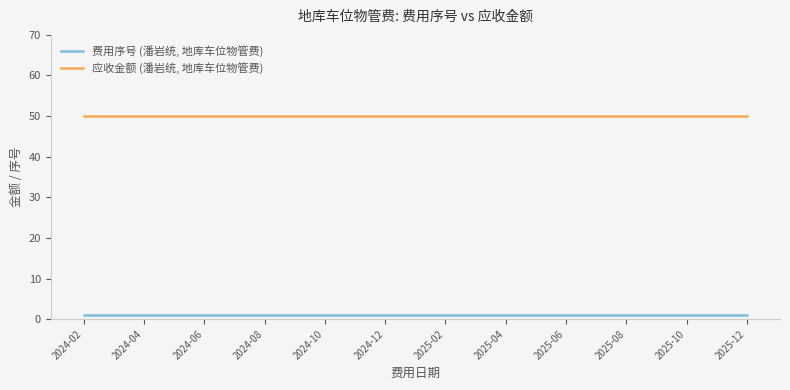

List the series in order of their peak value, highest first.

应收金额 (潘岩统, 地库车位物管费), 费用序号 (潘岩统, 地库车位物管费)